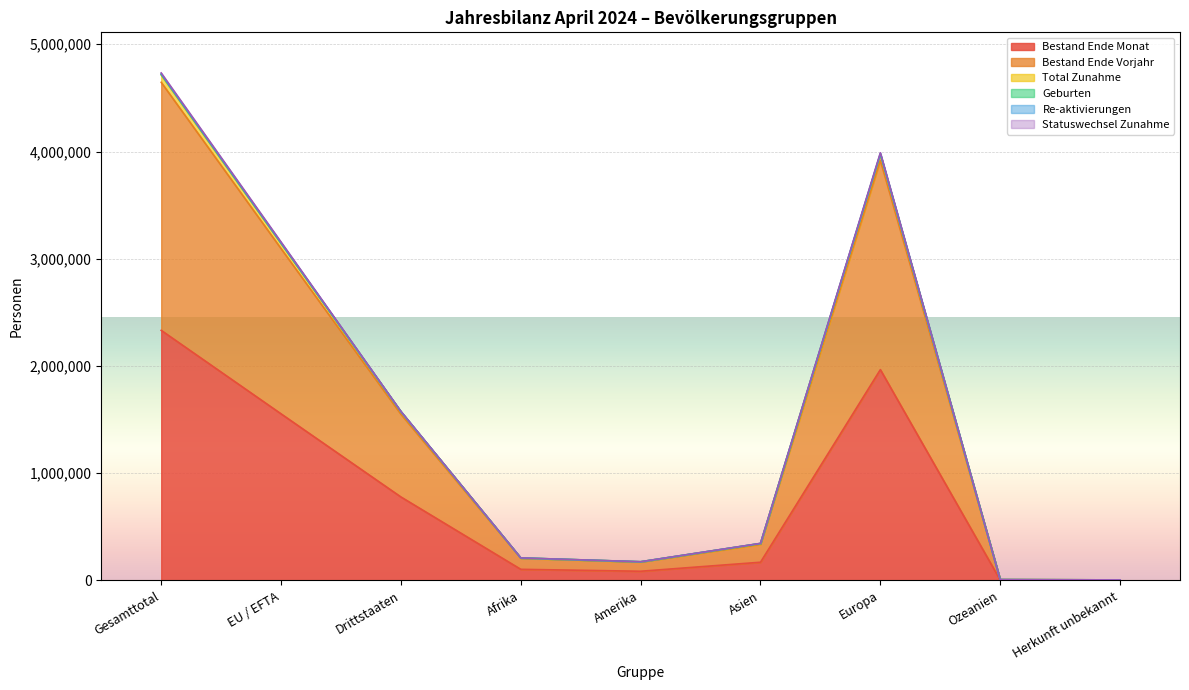

What is the maximum value for Bestand Ende Monat?

2332271